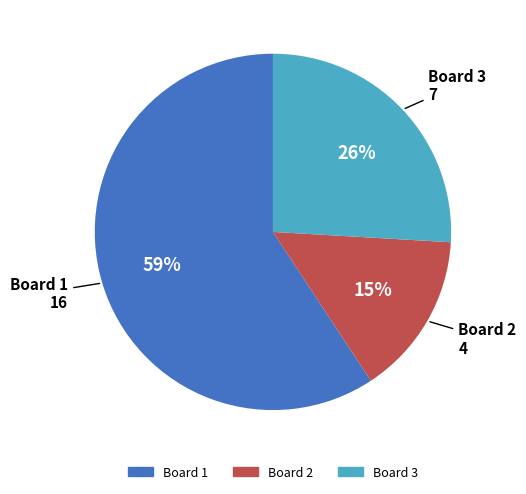

Combined, do Board 2 and Board 1 account for over 50%?

Yes